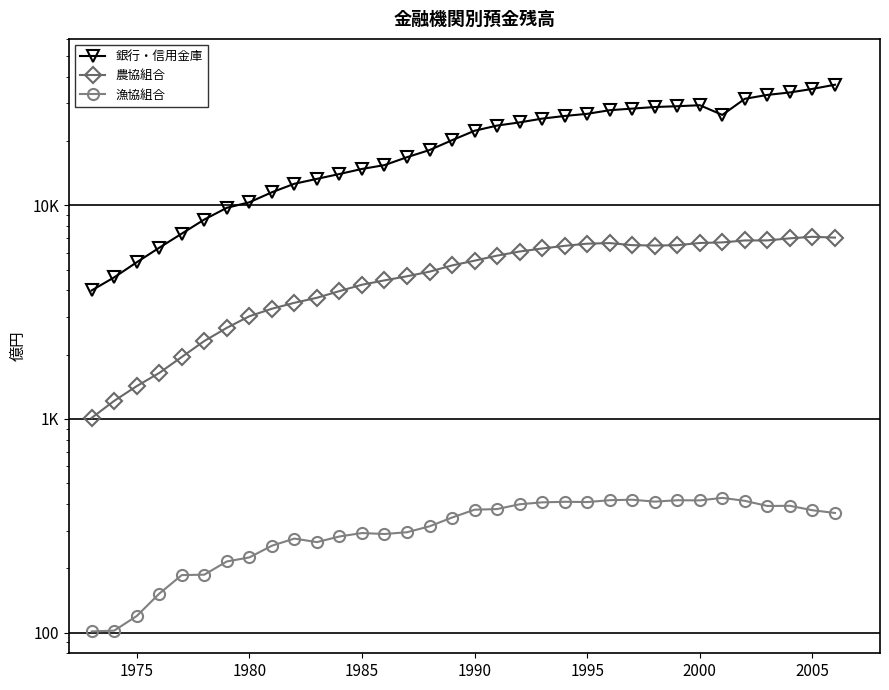

What are all the series names shown in the legend?

銀行・信用金庫, 農協組合, 漁協組合